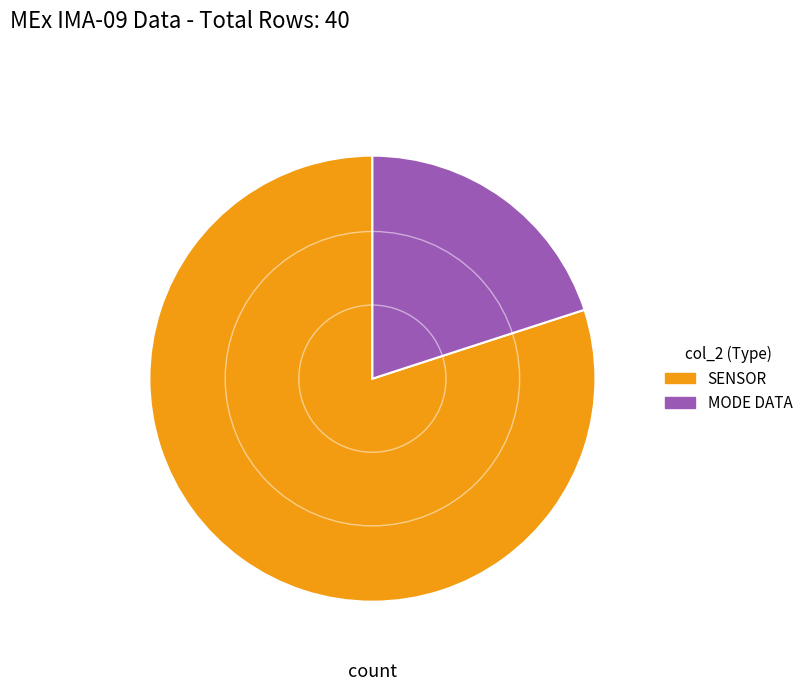

Is there a majority slice in this chart?

Yes